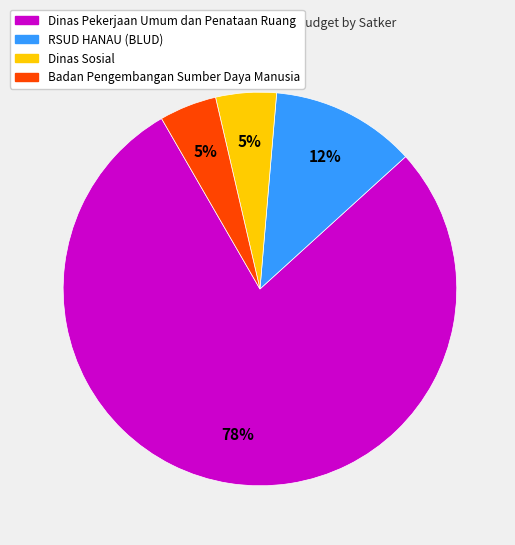

Which slice is the largest?

Dinas Pekerjaan Umum dan Penataan Ruang